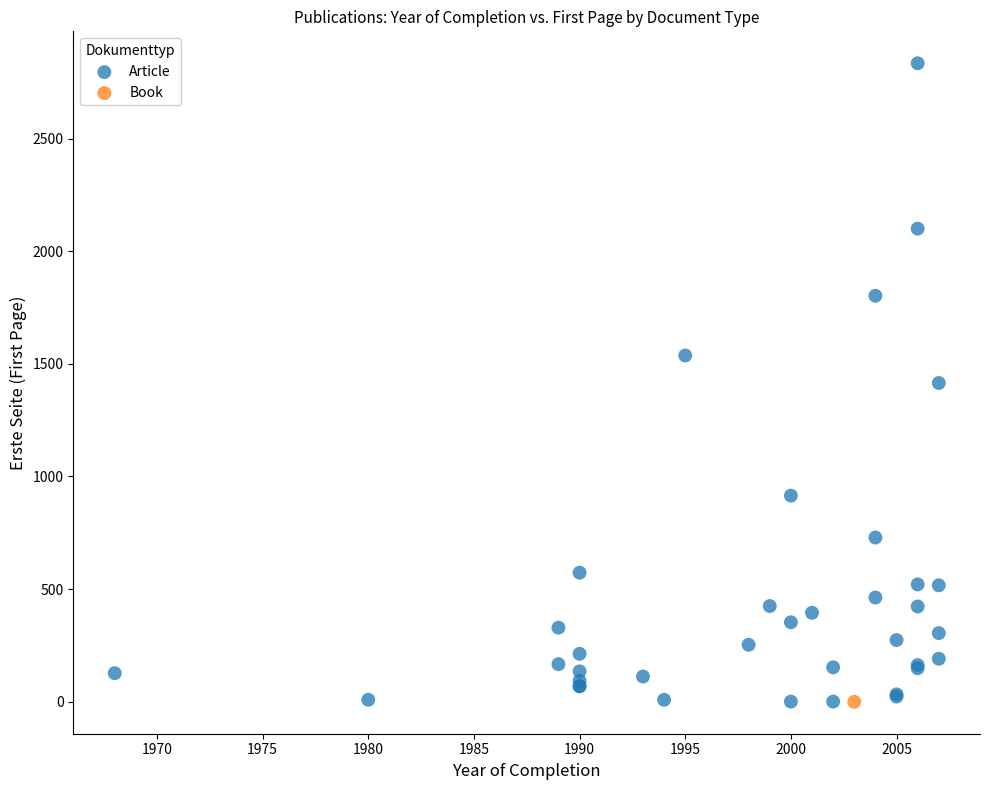

What are all the series names shown in the legend?

Article, Book